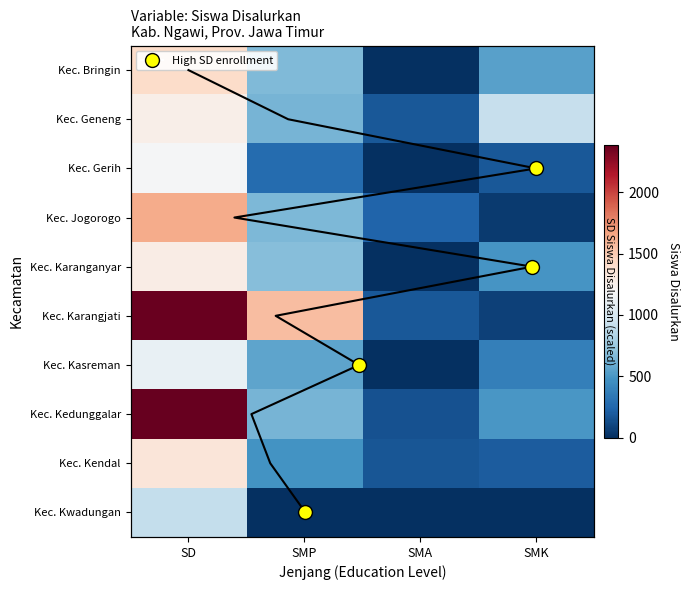

At how many categories does at least one series exceed 2018?

1